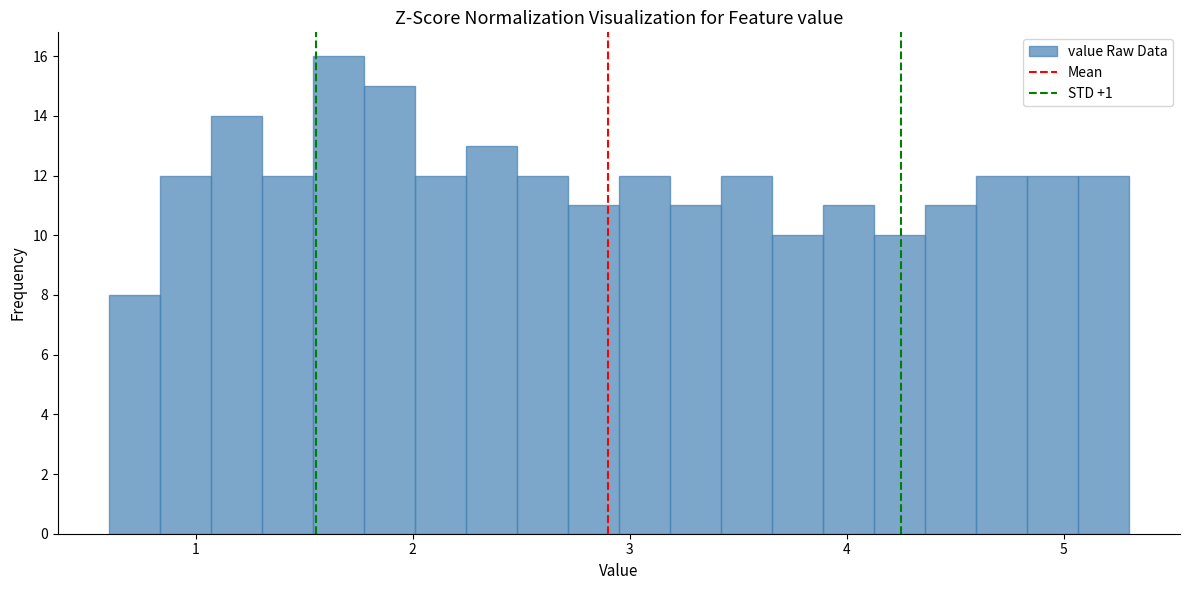

Read against the x-axis, roughly where is the centre of the tallest bar?

1.7